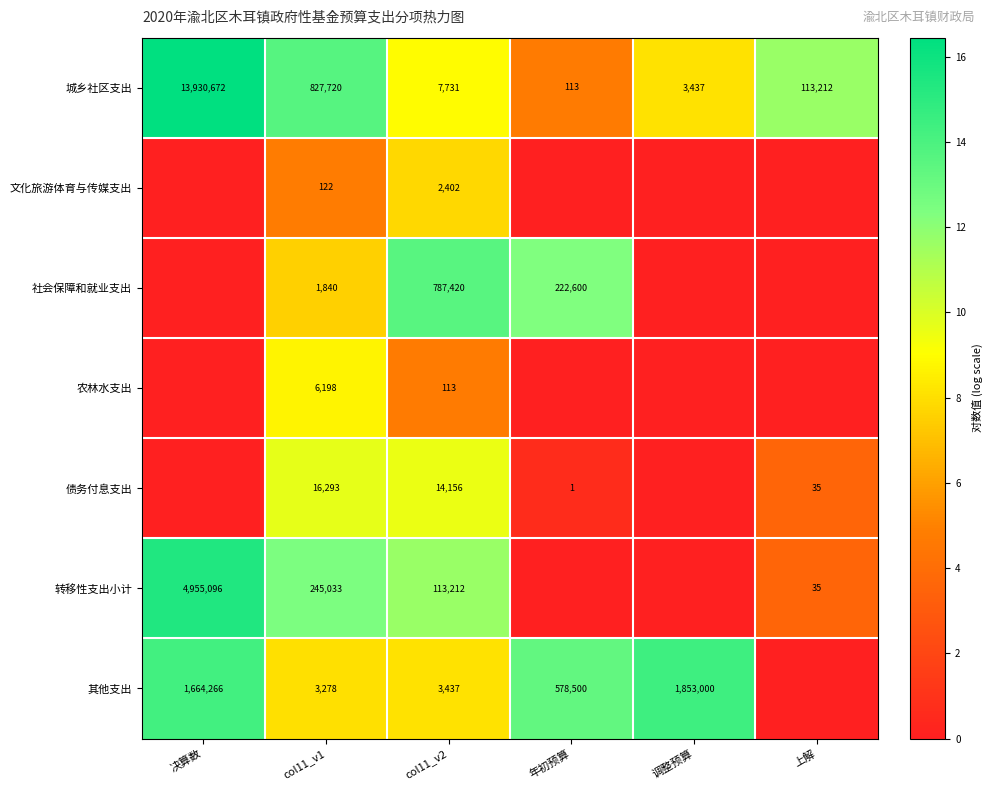

Is the value of 其他支出 at col11_v1 greater than the value of 城乡社区支出 at col11_v2?

No